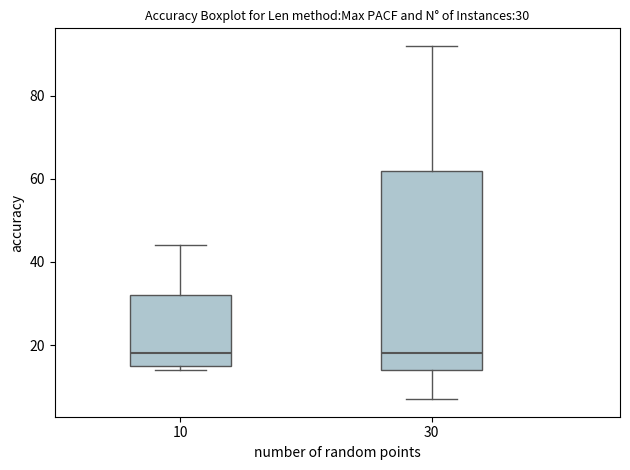

Comparing the boxes themselves (not the whiskers), which one is the tallest?

30